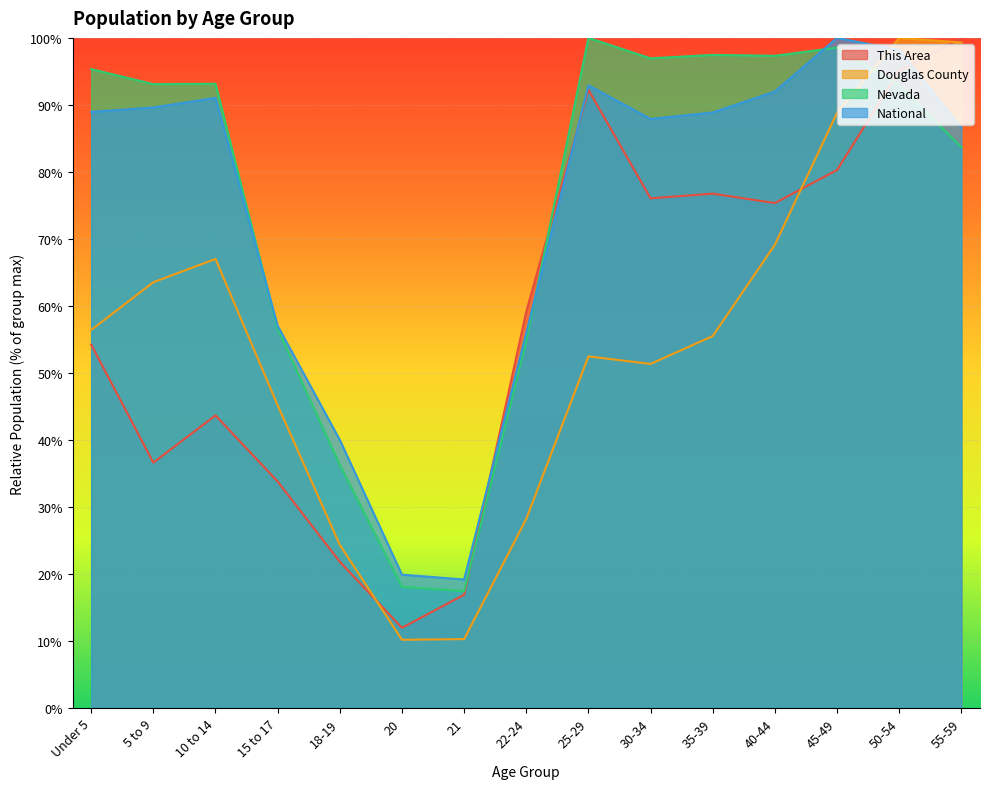

What is the value of the This Area point at the 5th from the left?

21.8